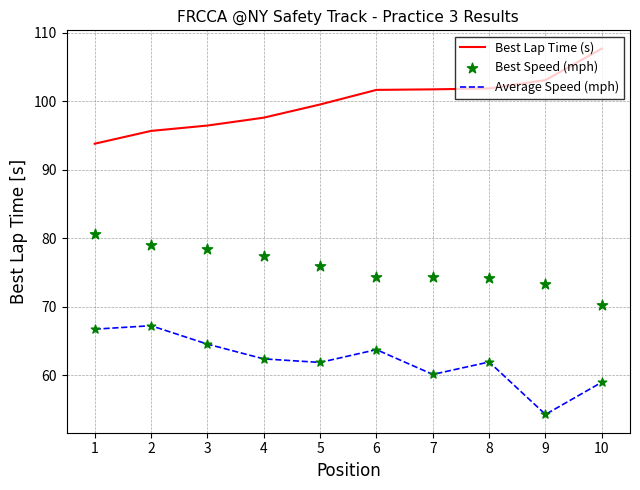

Which series has the largest total across all categories?

Best Lap Time (s)